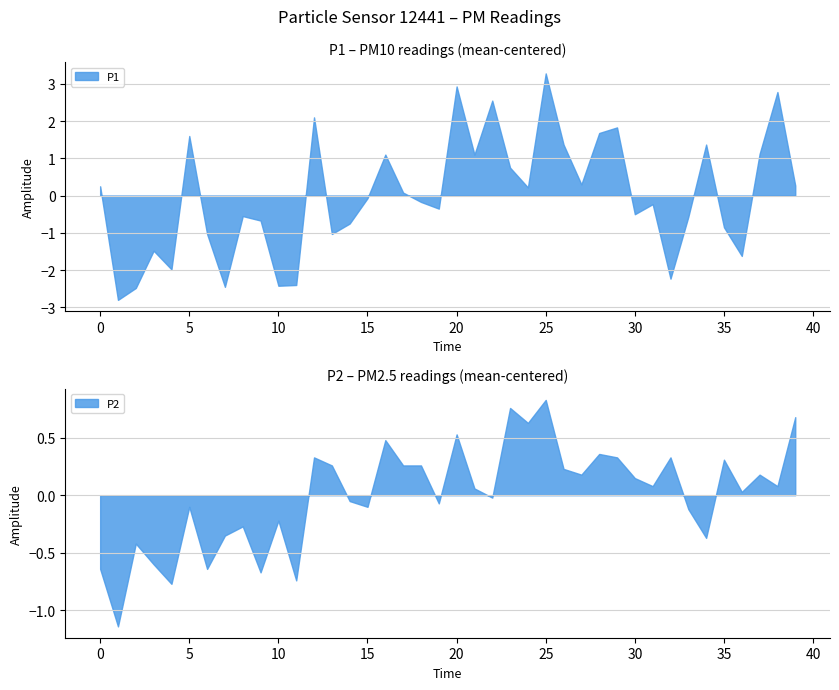

Which has a higher value, 00:00 or 14:00?

14:00